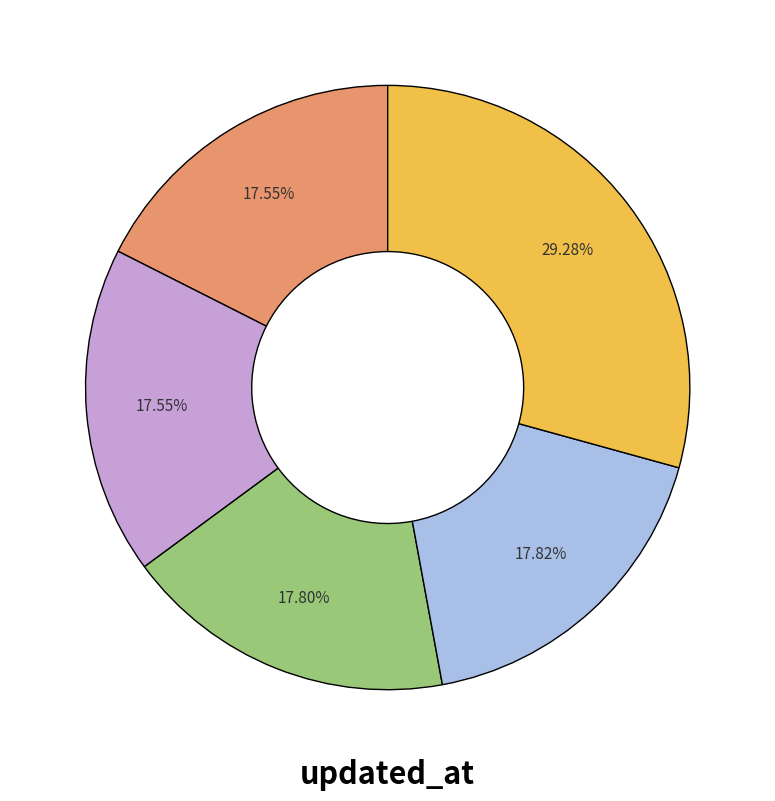

Does any single category account for the majority?

No